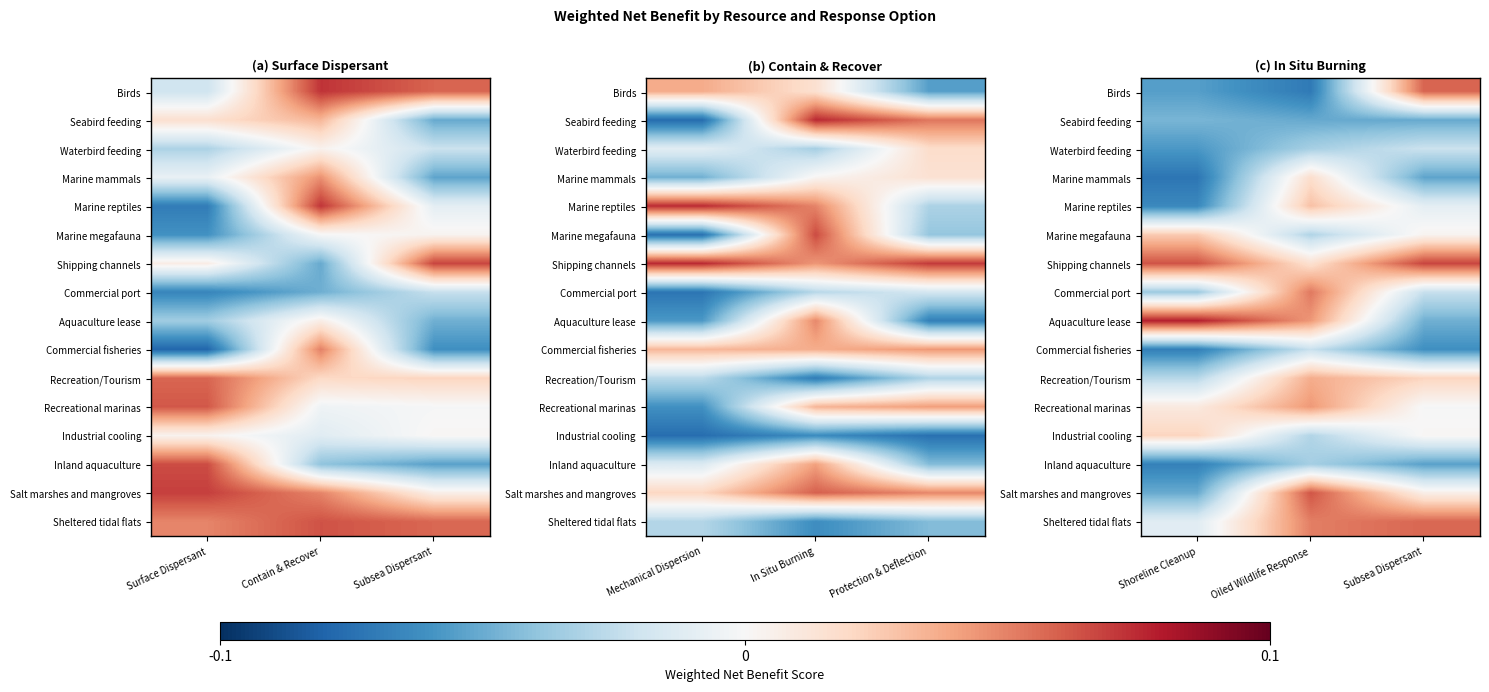

Where is Marine mammals nearest to the value 0?

Oiled Wildlife Response